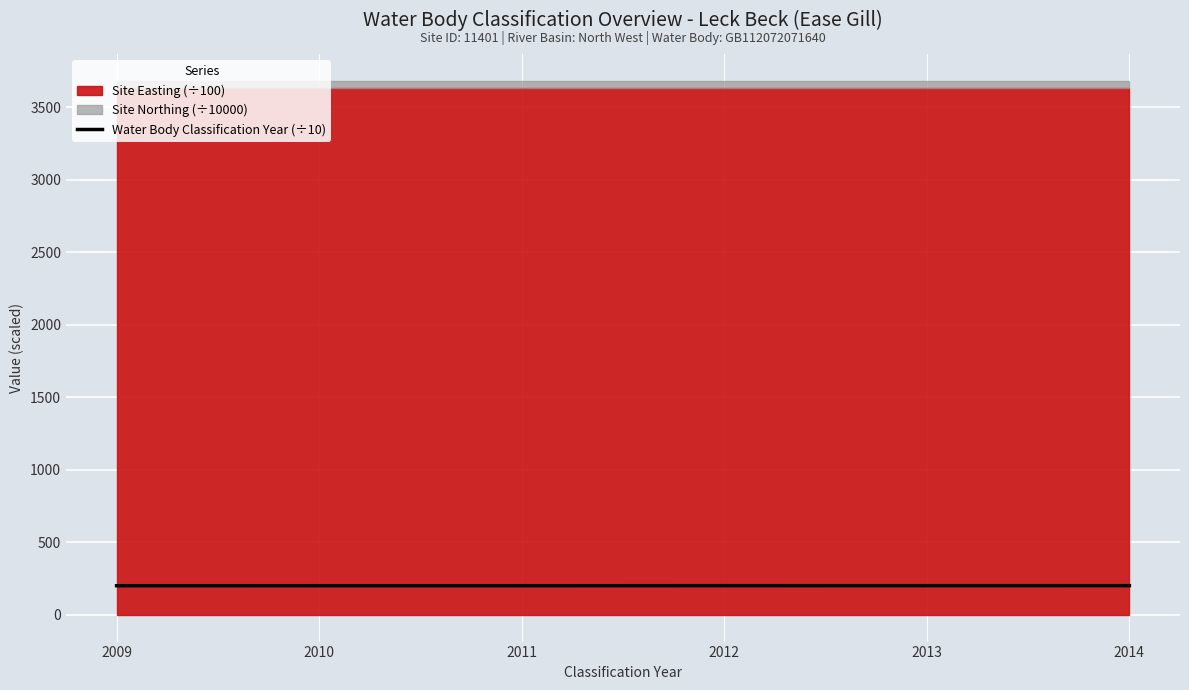

What is the average value?

201.2